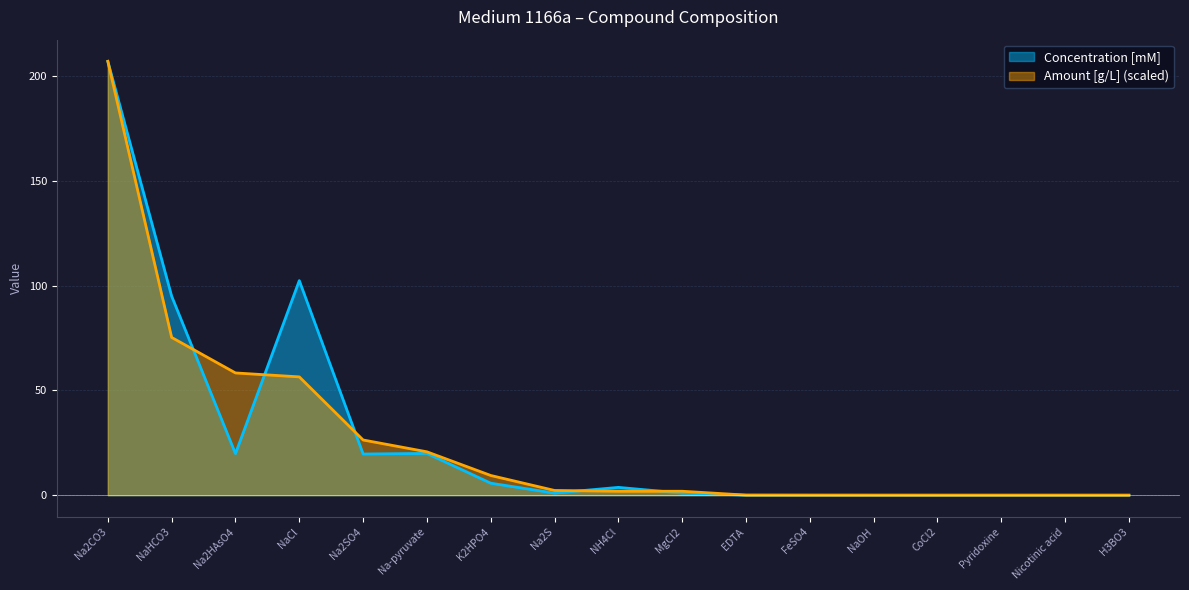

Rank the series by their average value, from lowest to highest.

Amount [g/L], Concentration [mM]